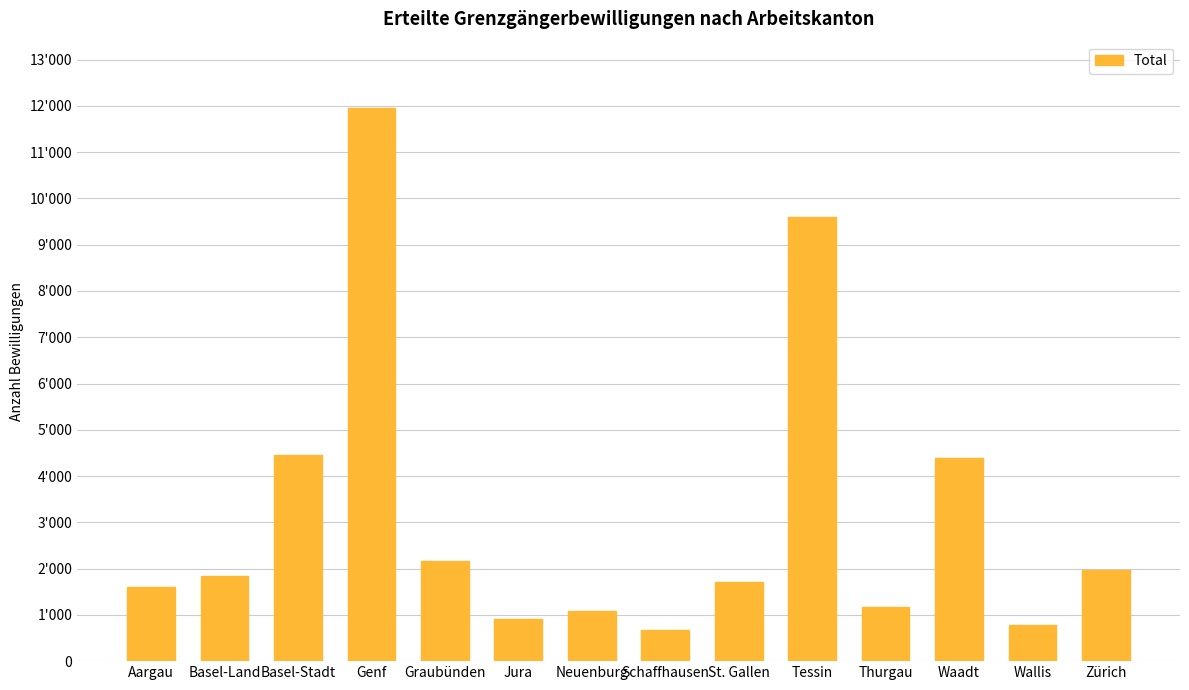

What is the minimum value shown in the chart?

672